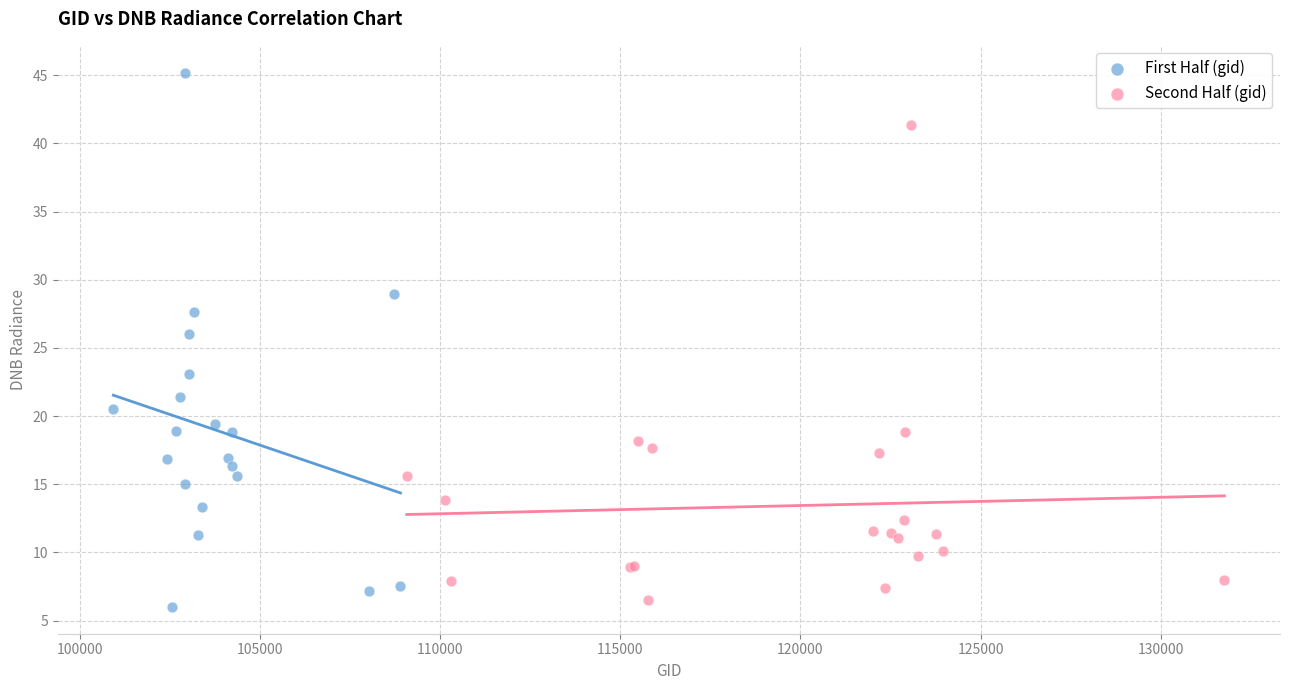

Which series contains the highest Y value?

First Half (gid)